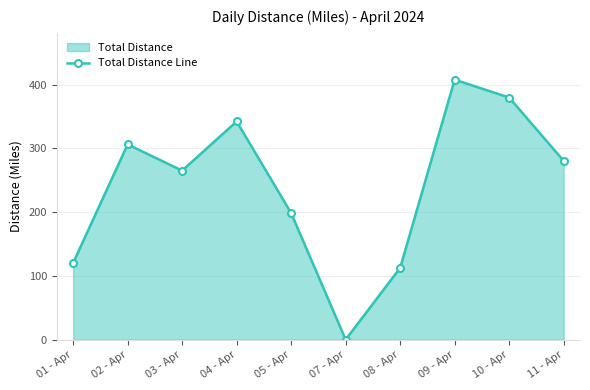

Count the number of data series in this chart.

1